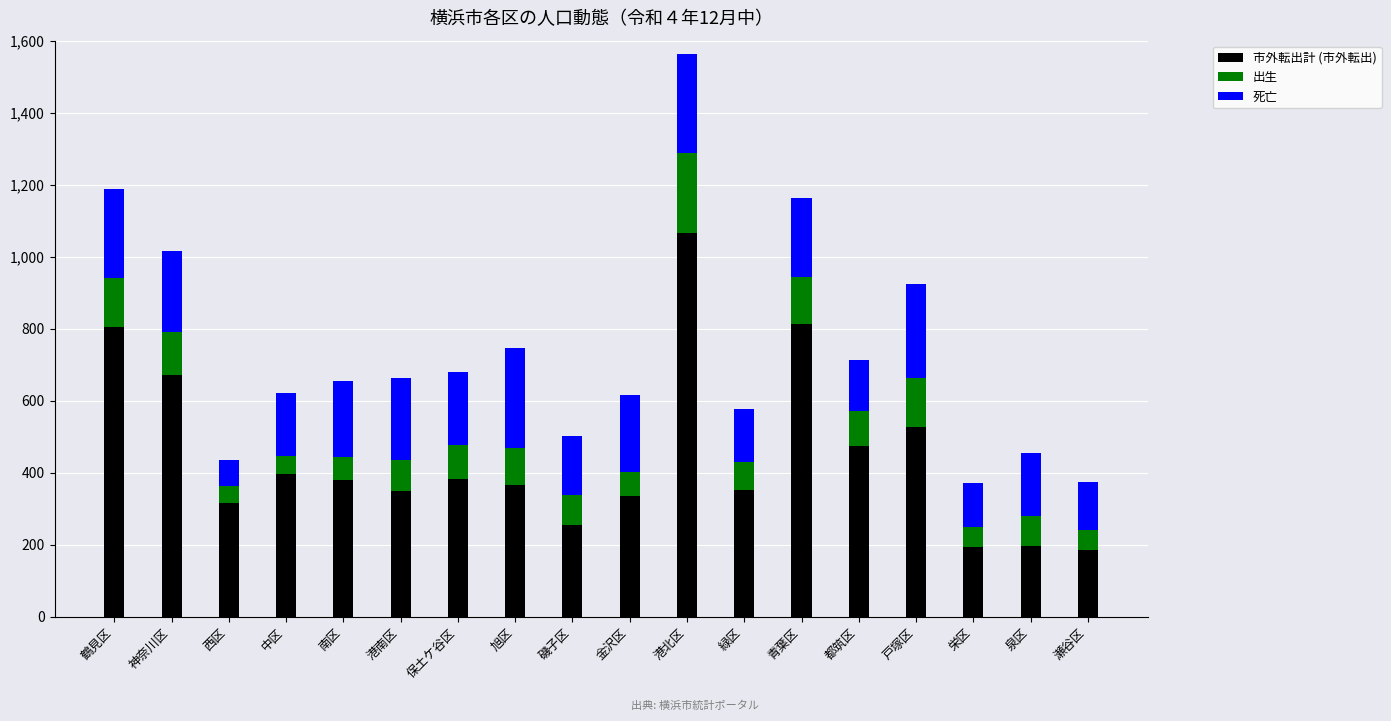

At which category is the sum across all series the highest?

港北区